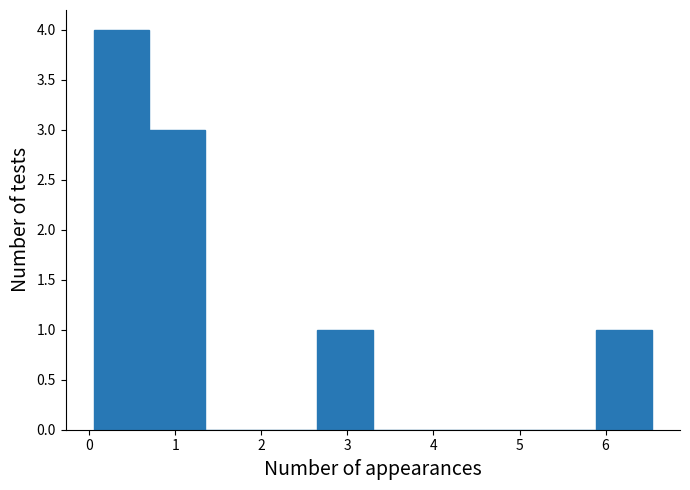

How tall is the bar that spans 5.9 to 6.5 on the x-axis? Neither the bar edges nor the heights are printed on the chart, so give them approximately, as read against the axes.

1